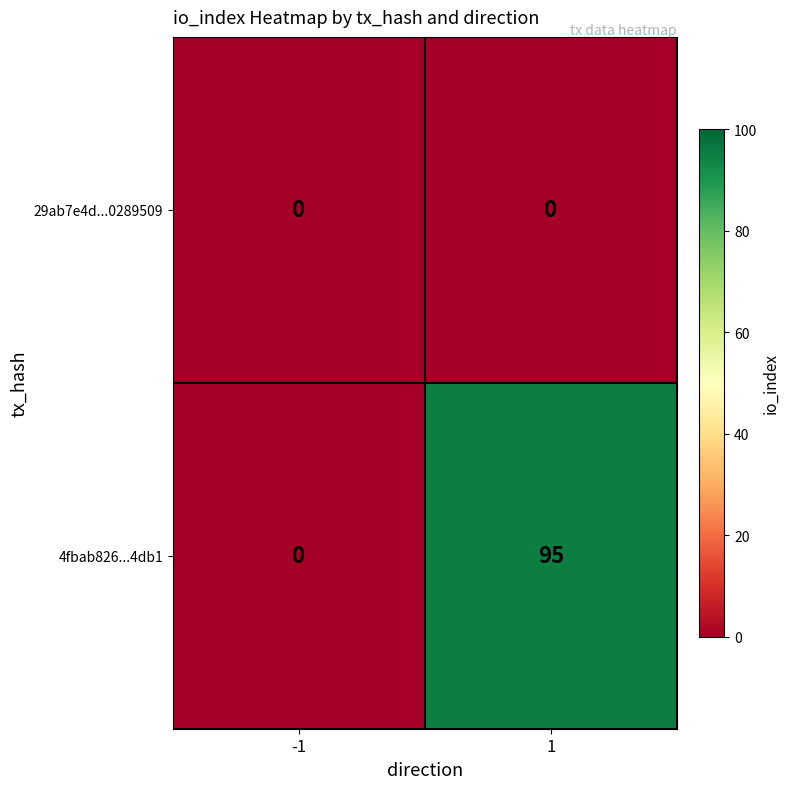

How many data points does each series have?

2